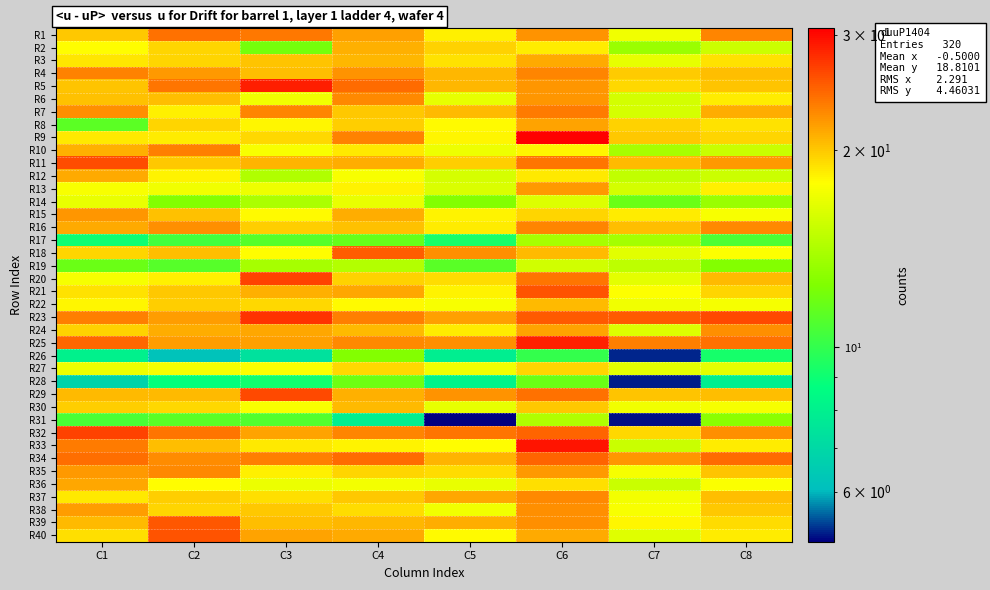

What is the spread (max minus min) of values at C3?

21.4